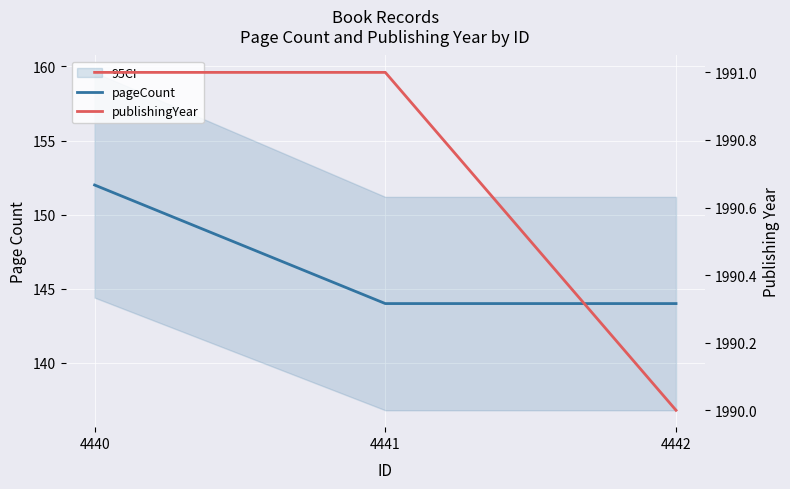

Is this an area chart (filled region under the line)?

No